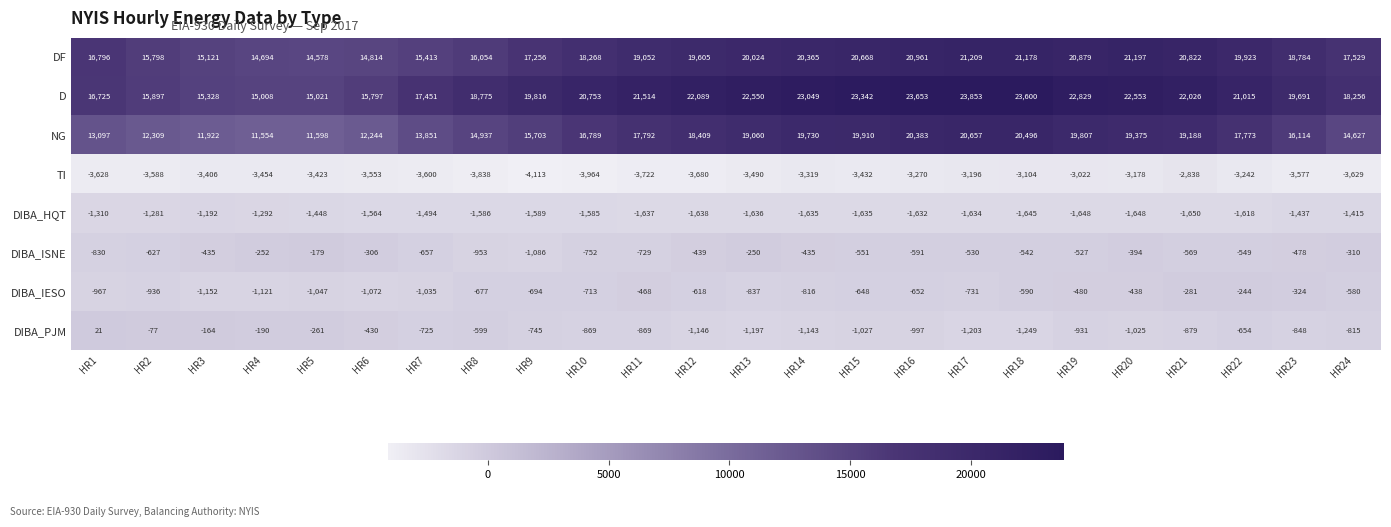

At which category does the chart reach its peak across all series?

HR17